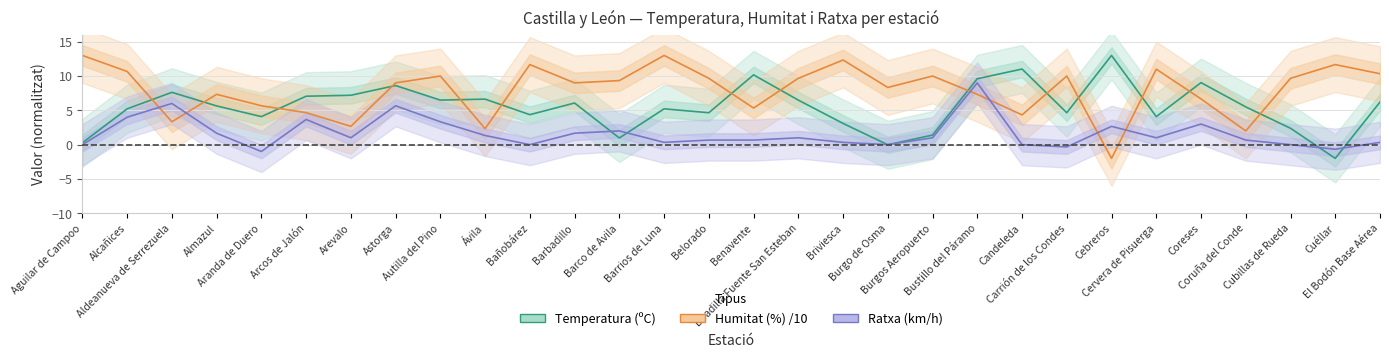

Where is the first local minimum for Temperatura (ºC)?

Aranda de Duero